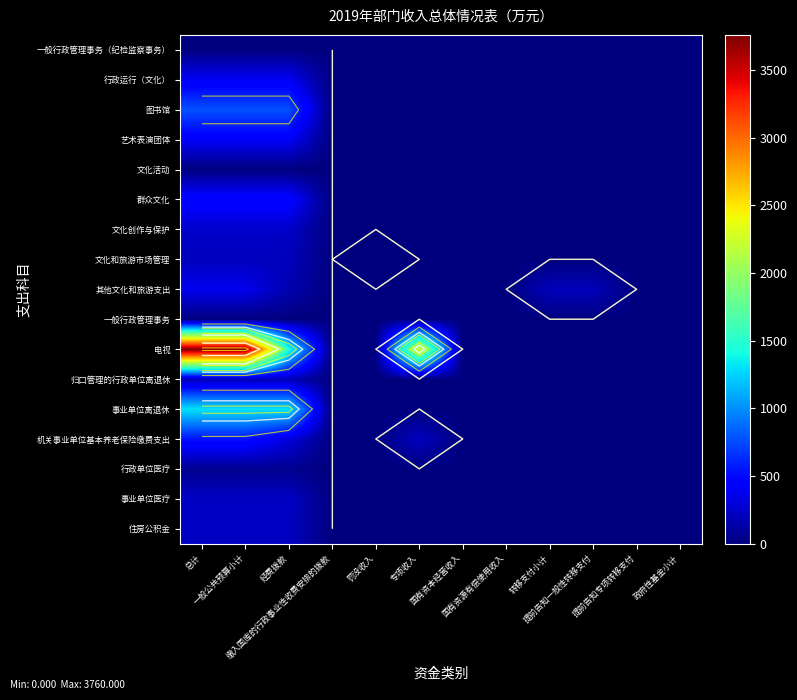

What is the total value across all series at 一般公共预算小计?

9192